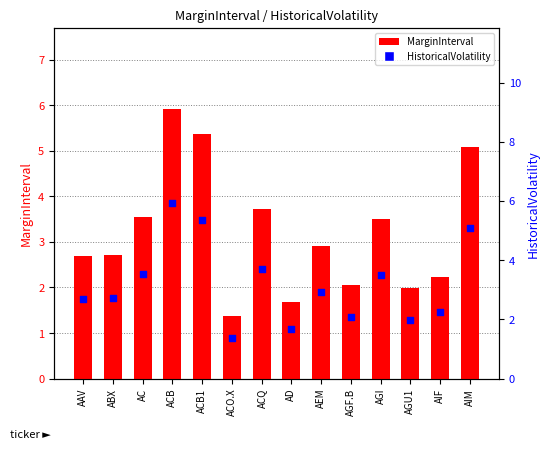

Which series has the largest total across all categories?

MarginInterval